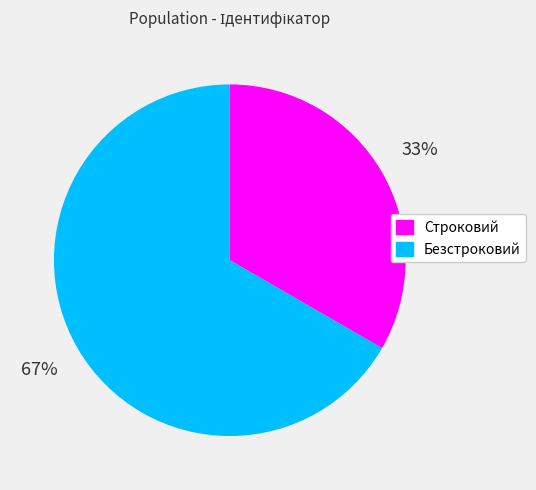

Which slice represents more than half of the pie?

Безстроковий